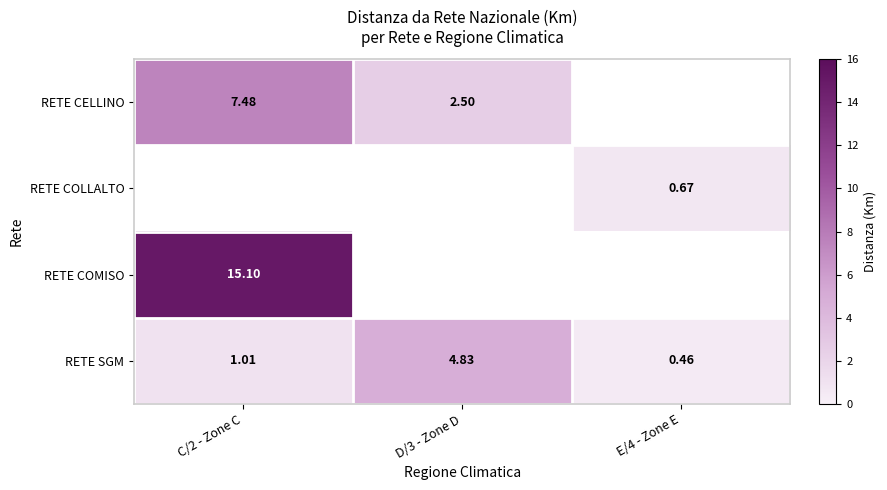

Which has a higher value, C/2 - Zone C or D/3 - Zone D?

C/2 - Zone C